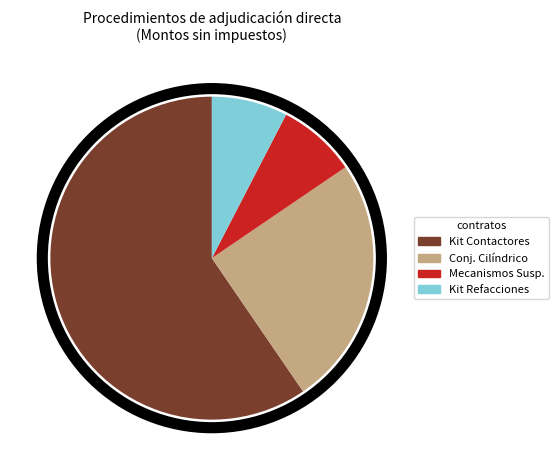

Which has a higher value, Kit Contactores or Conj. Cilíndrico?

Kit Contactores